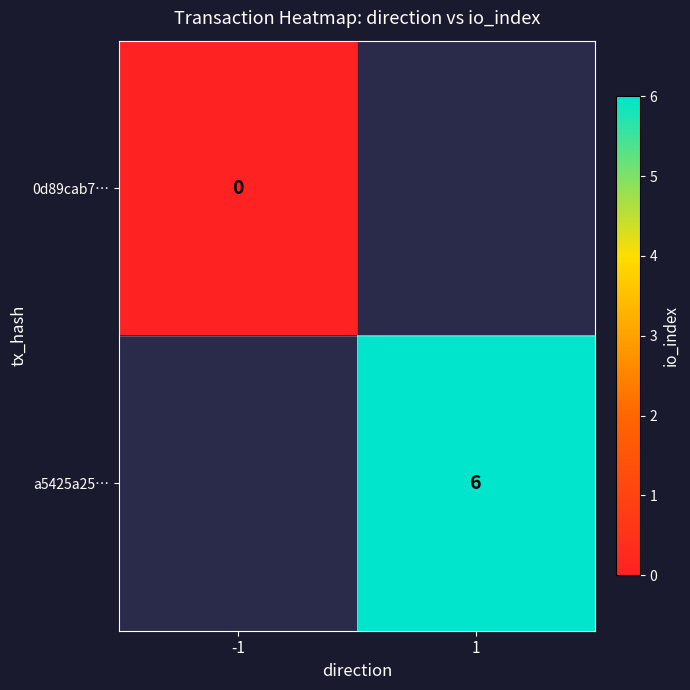

Rank the series at -1 from lowest to highest value.

0d89cab7…, a5425a25…